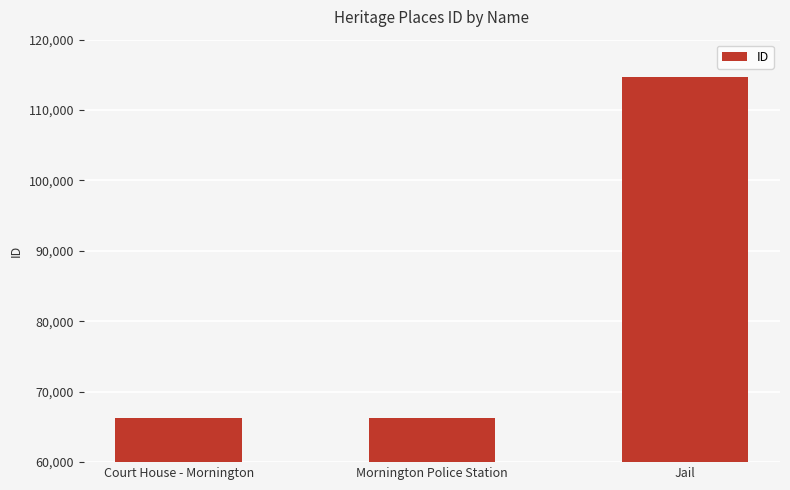

What is the minimum value shown in the chart?

66254